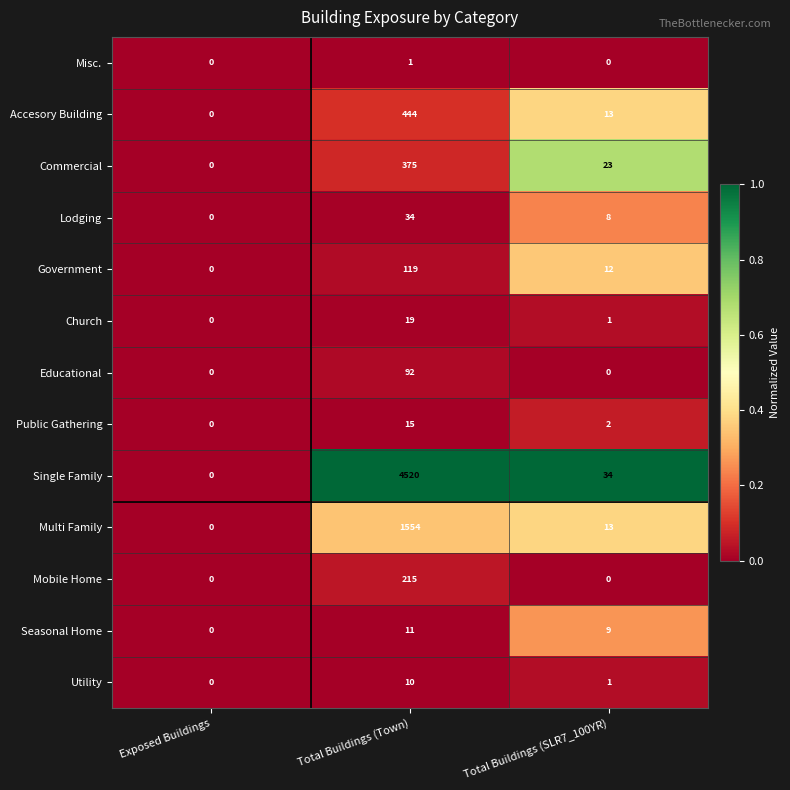

What is the spread (max minus min) of values at Total Buildings (SLR7_100YR)?

34